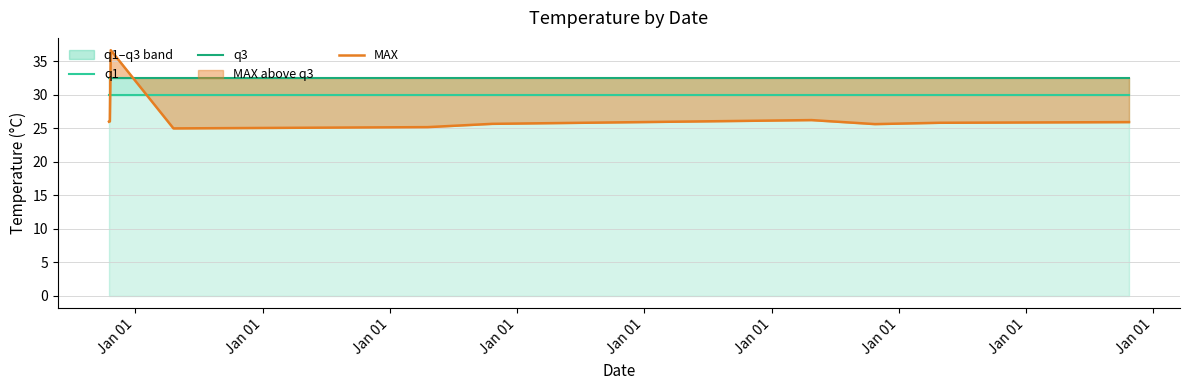

What is the highest value of the MAX series?

36.6